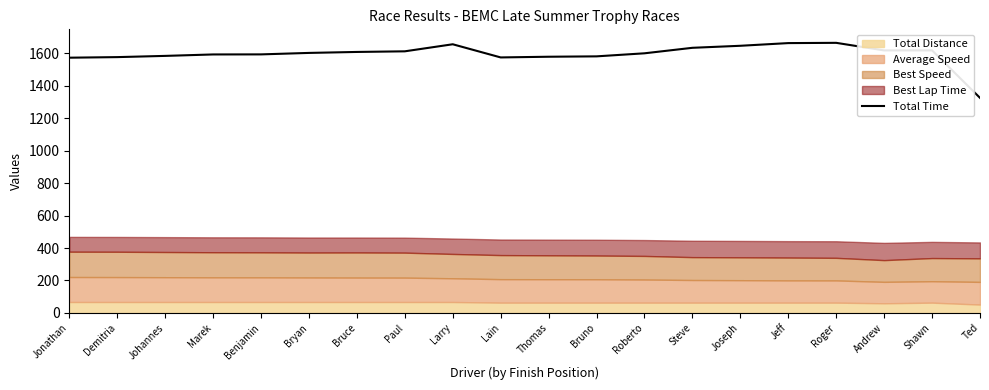

The value of Total Time at Bryan is 736.8. True or false?

False